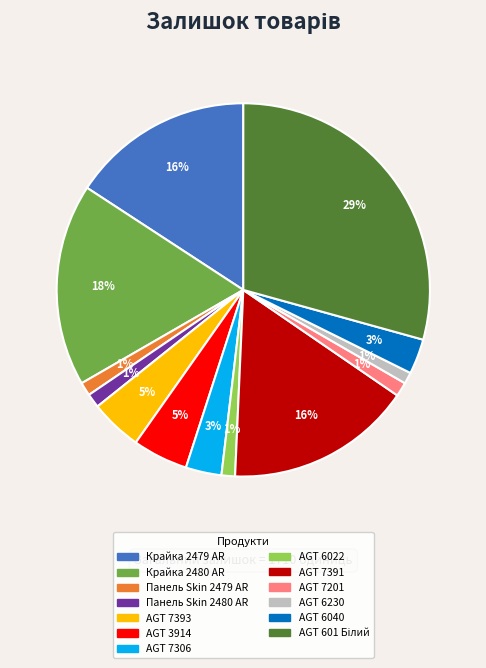

To the nearest percent, what is the average slice percentage?

8%